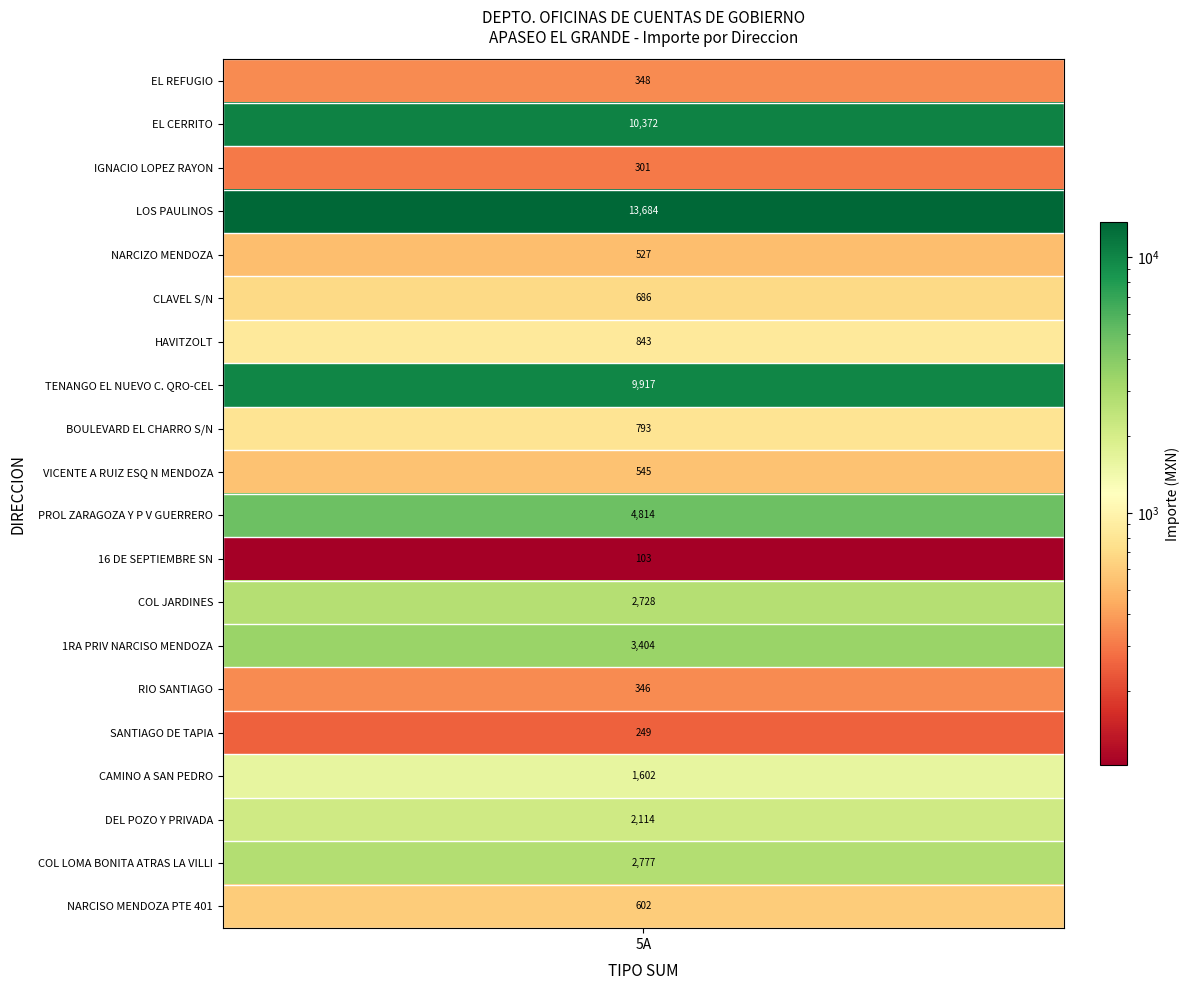

How many data points are above 843?

9